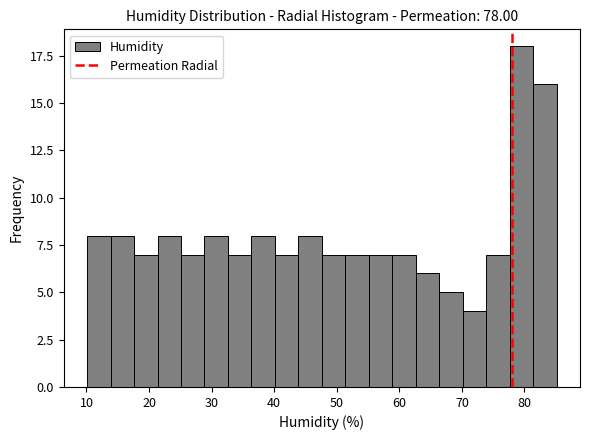

Around what value on the x-axis is the tallest bar? Give the approximate position of its centre, as read against the axis.

79